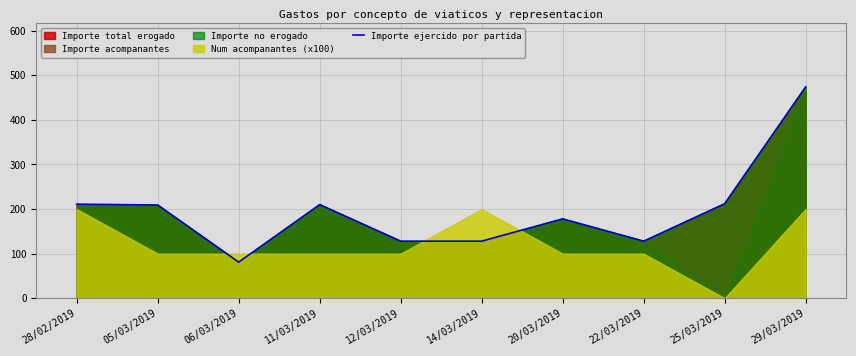

How many lines are shown in the chart?

1